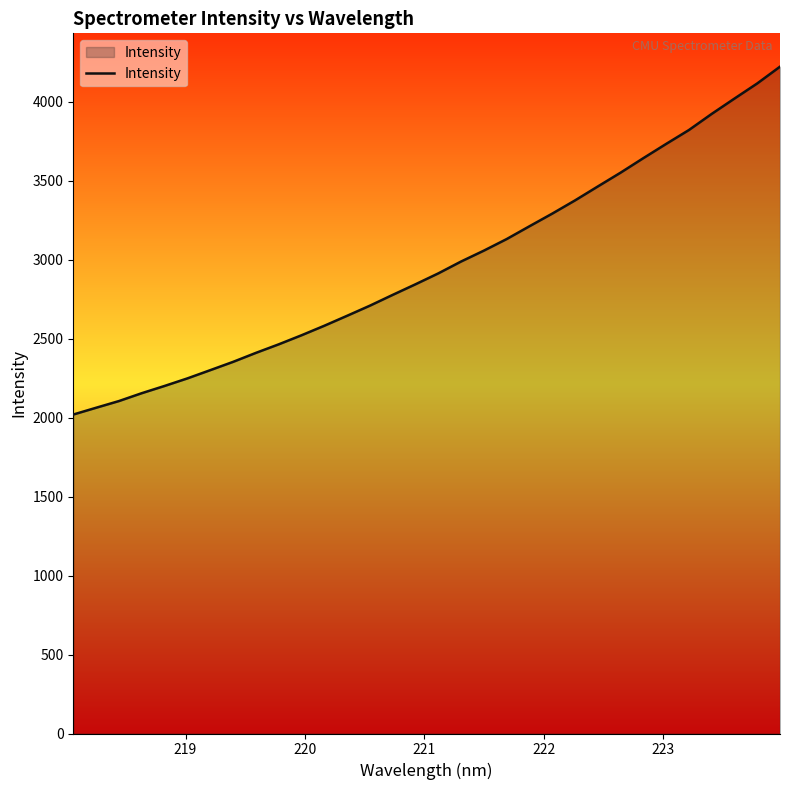

How many values exceed 2913?

16